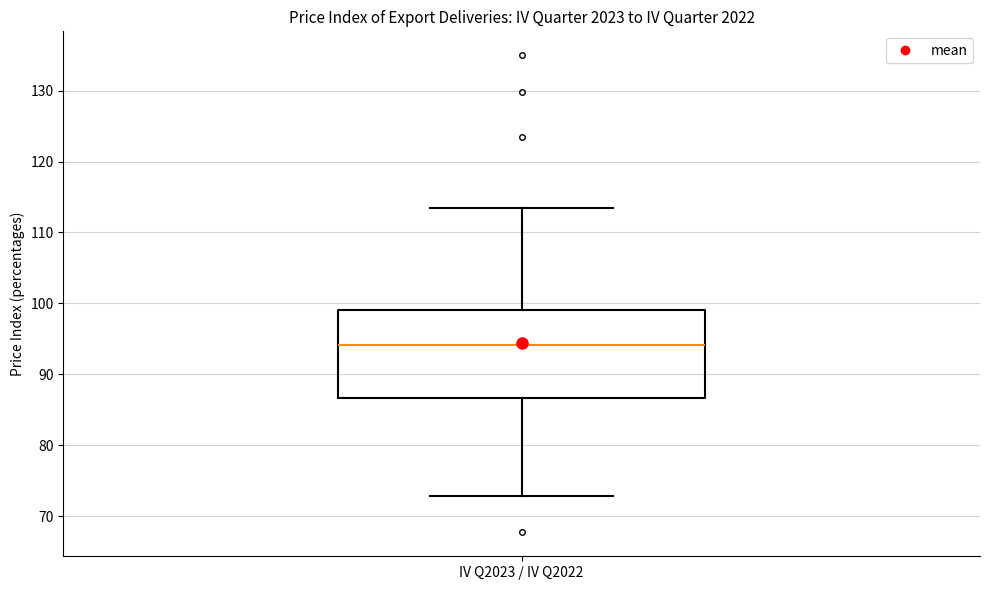

Read this box plot against the y-axis: the position of the median line, the range covered by the box, and the ends of both whiskers. The values are not printed on the chart, so give them approximately, as read against the axis.

median 94, box 87 to 99, whiskers 73 to 114